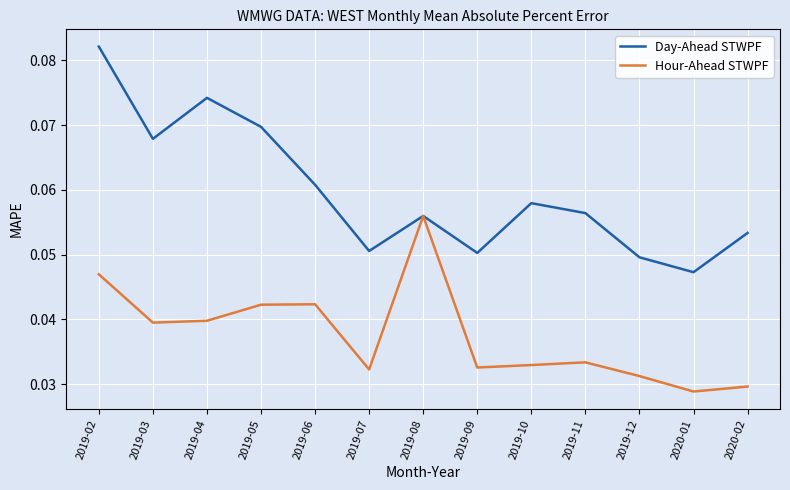

The value of Day-Ahead STWPF at 2019-11 is 0.0. True or false?

False